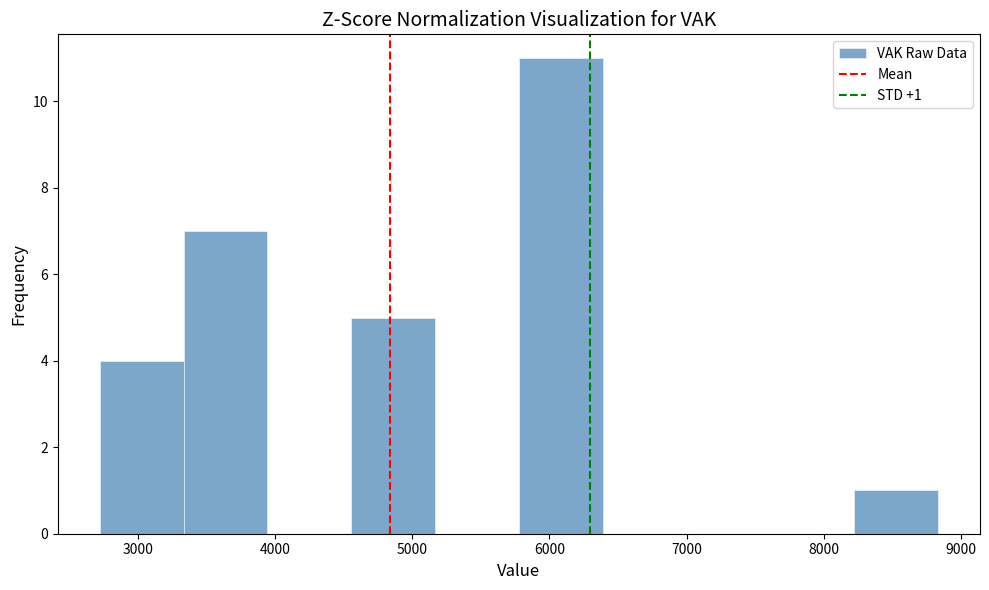

Which range on the x-axis has the tallest bar?

5800 to 6400